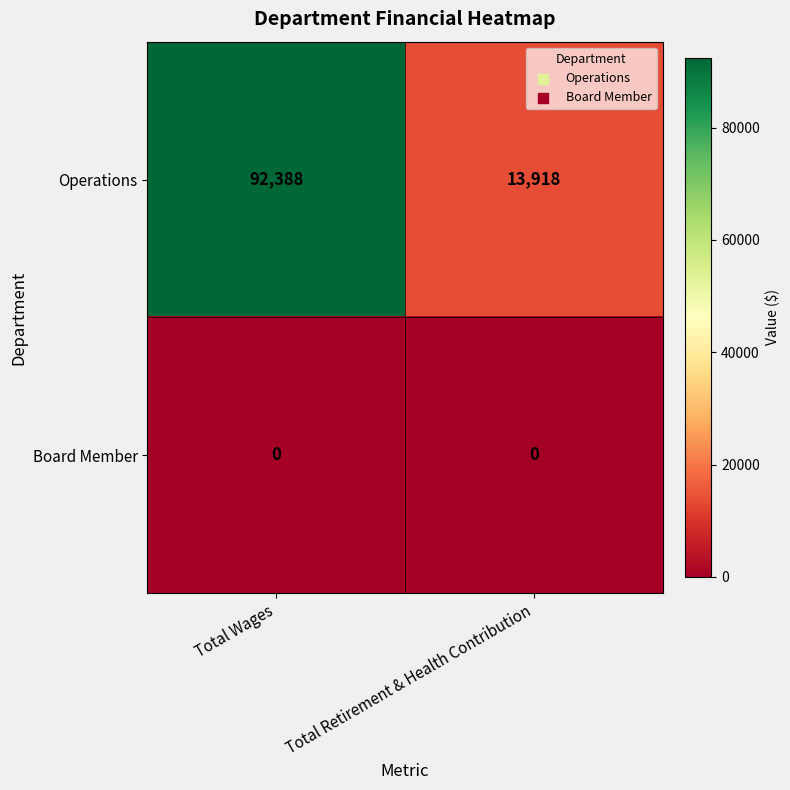

Between Total Wages and Total Retirement & Health Contribution, which series saw the biggest shift?

Operations